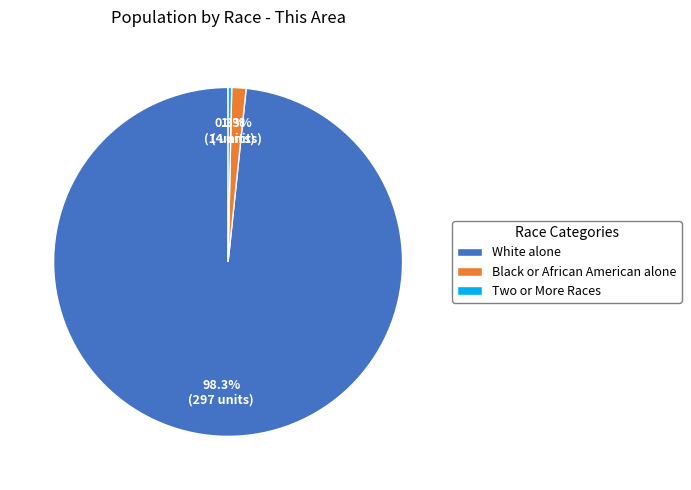

What is the smallest slice in the pie chart?

Two or More Races